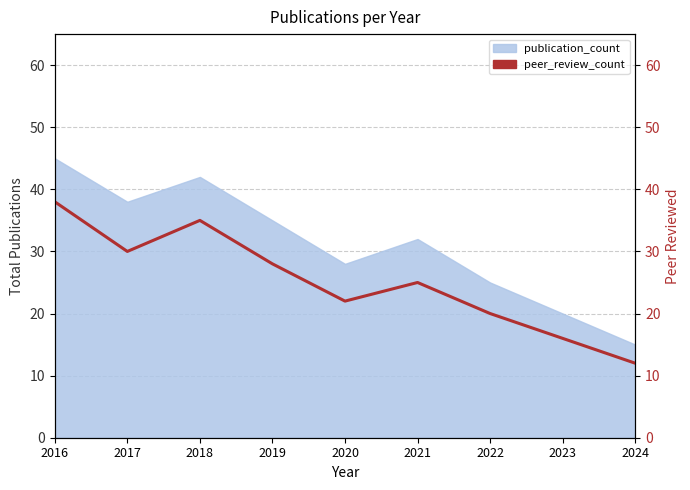

Count the number of values greater than 25.

4